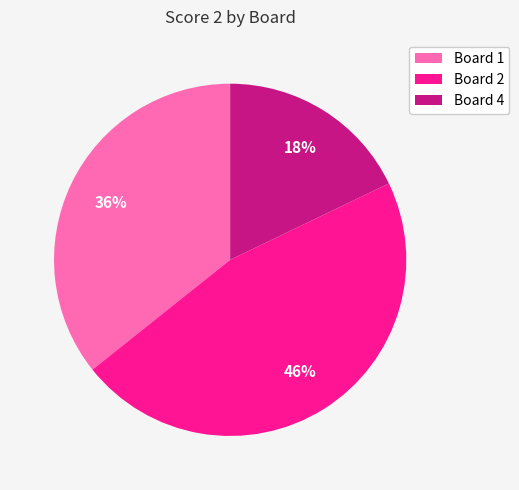

What is the largest slice in the pie chart?

Board 2